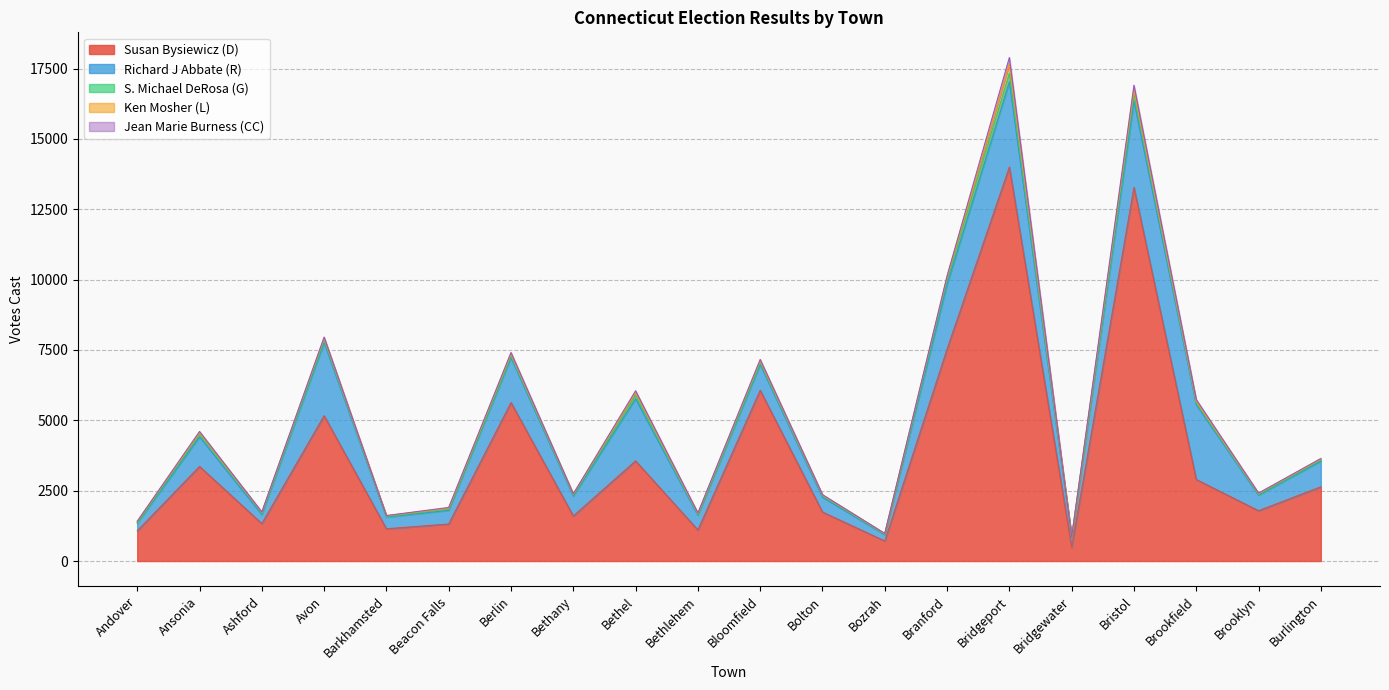

What is the difference between the highest and lowest values at Brooklyn?

1770